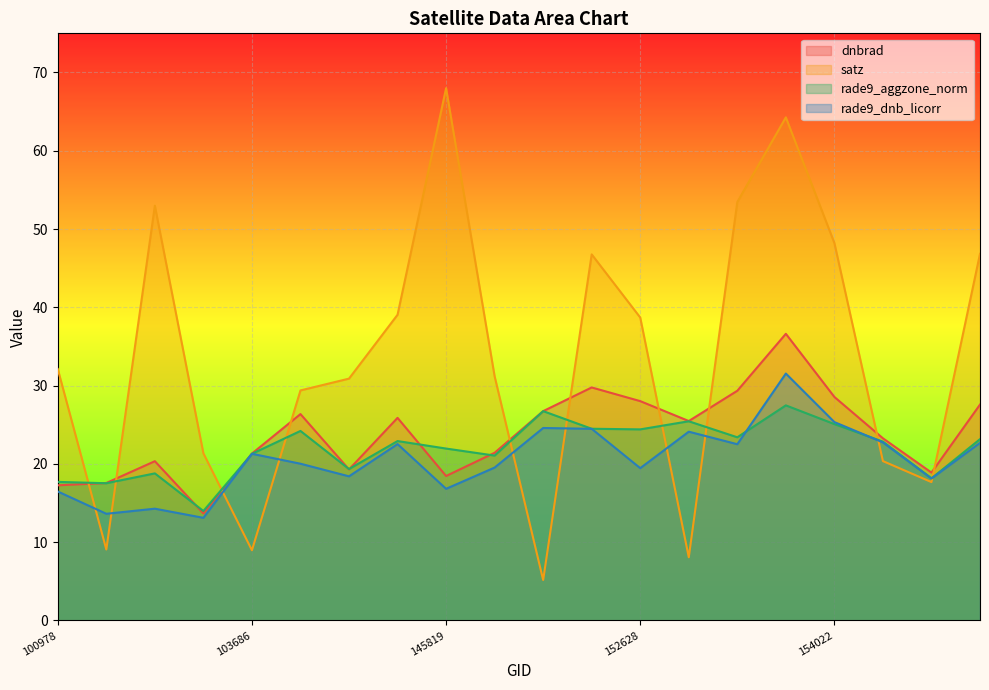

The value of rade9_aggzone_norm at 100978 is 17.7. True or false?

True